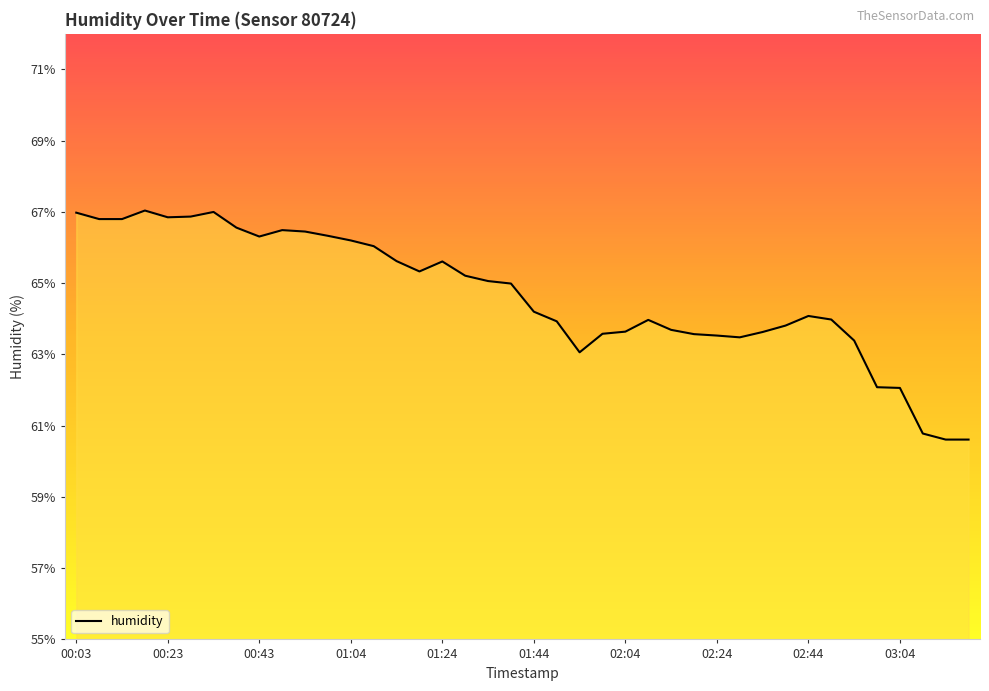

What is the difference between the maximum and minimum values?

6.4